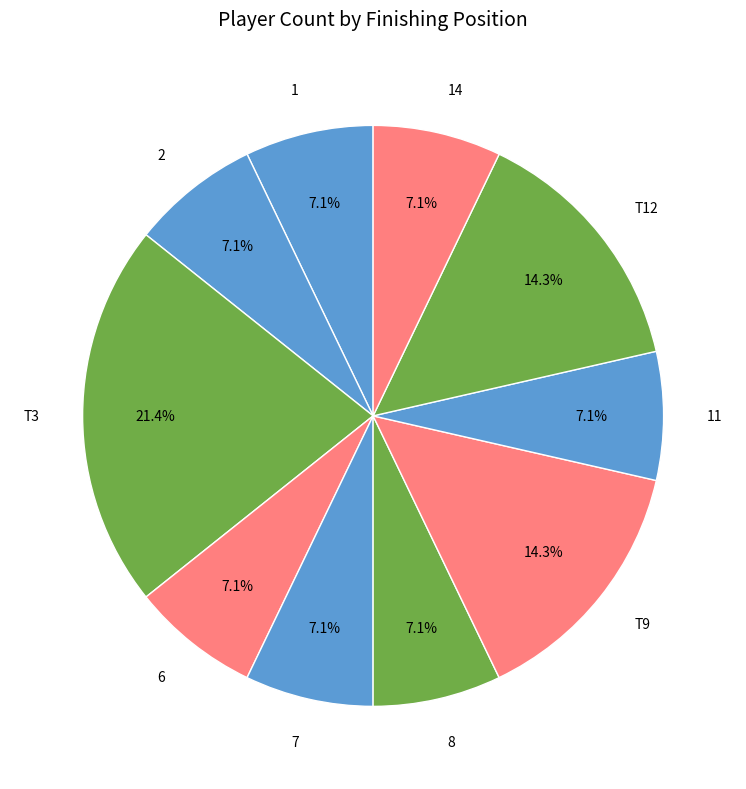

What percentage is NOT represented by 2?

92.9%